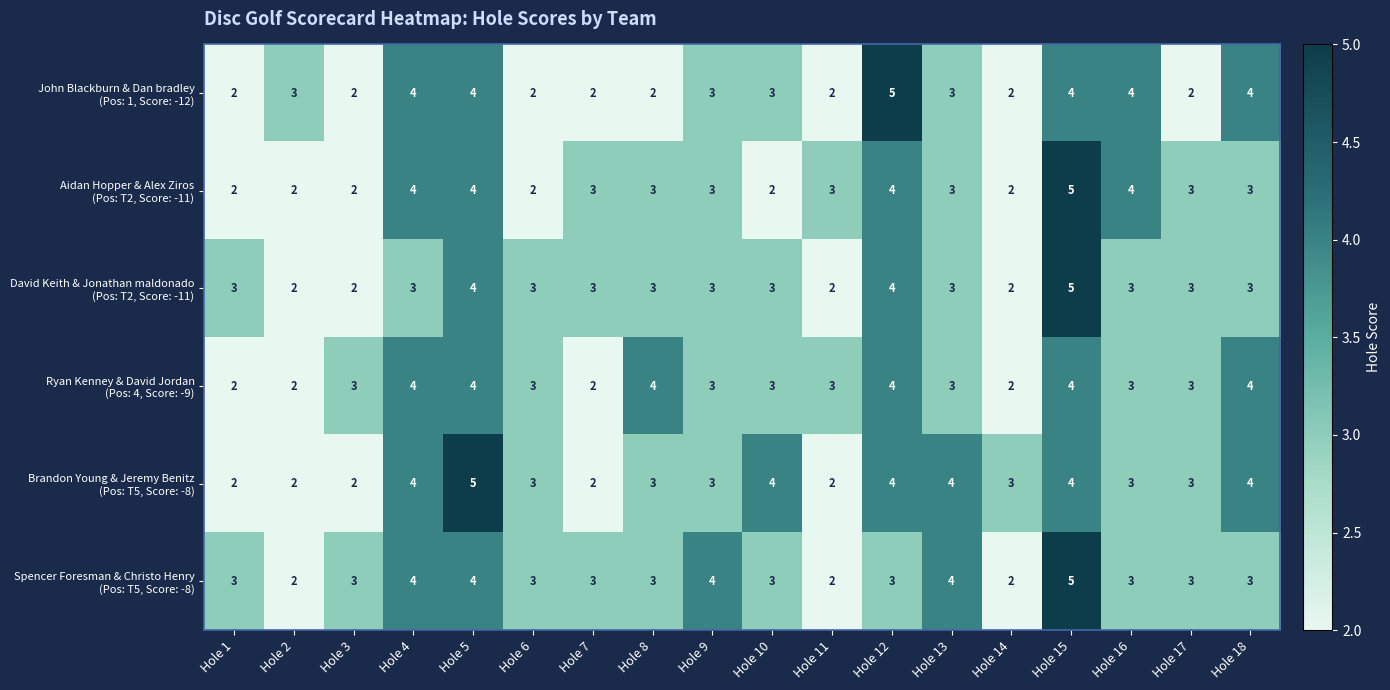

At which category is the sum across all series the highest?

Hole 15